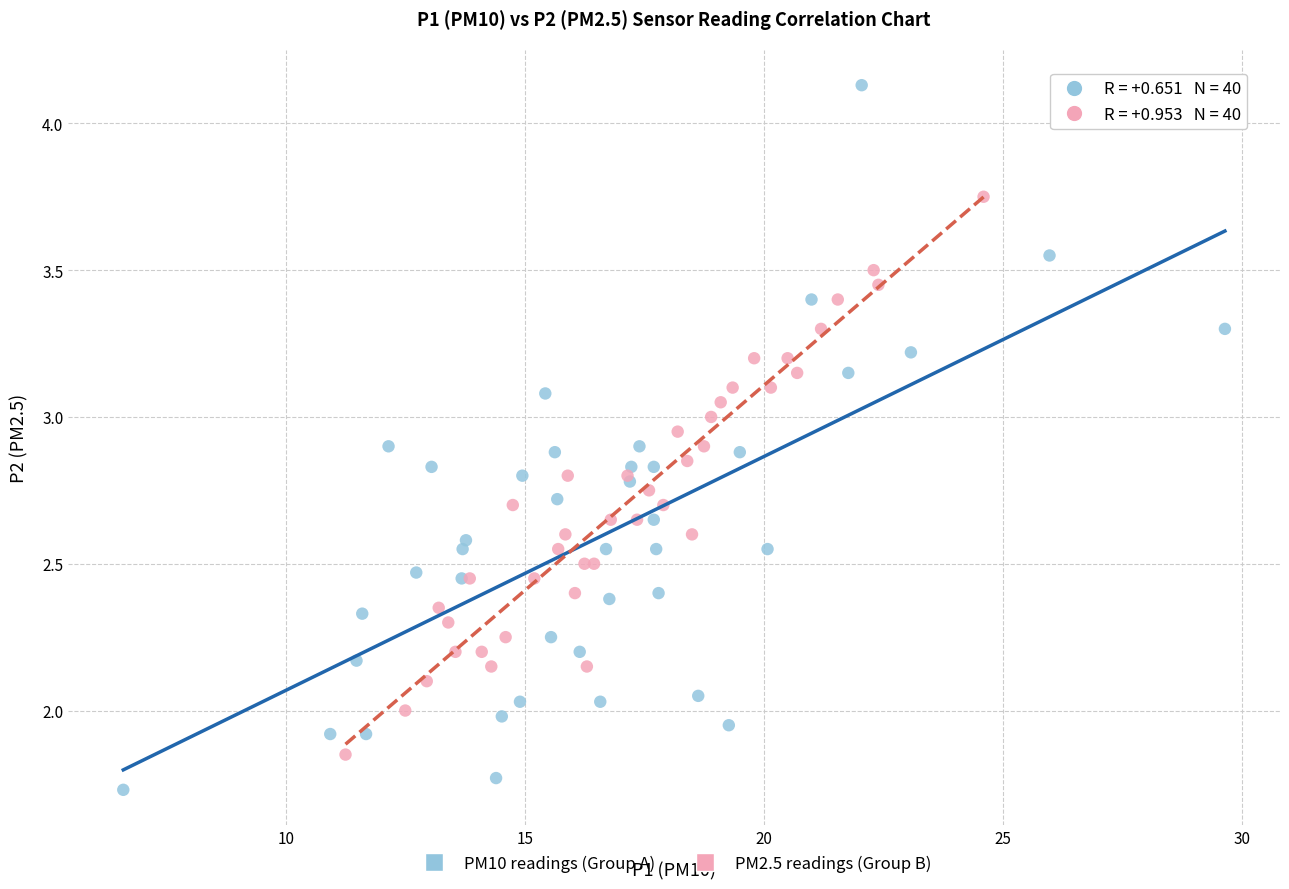

Which series has the widest spread of Y values?

PM10 readings (Group A)